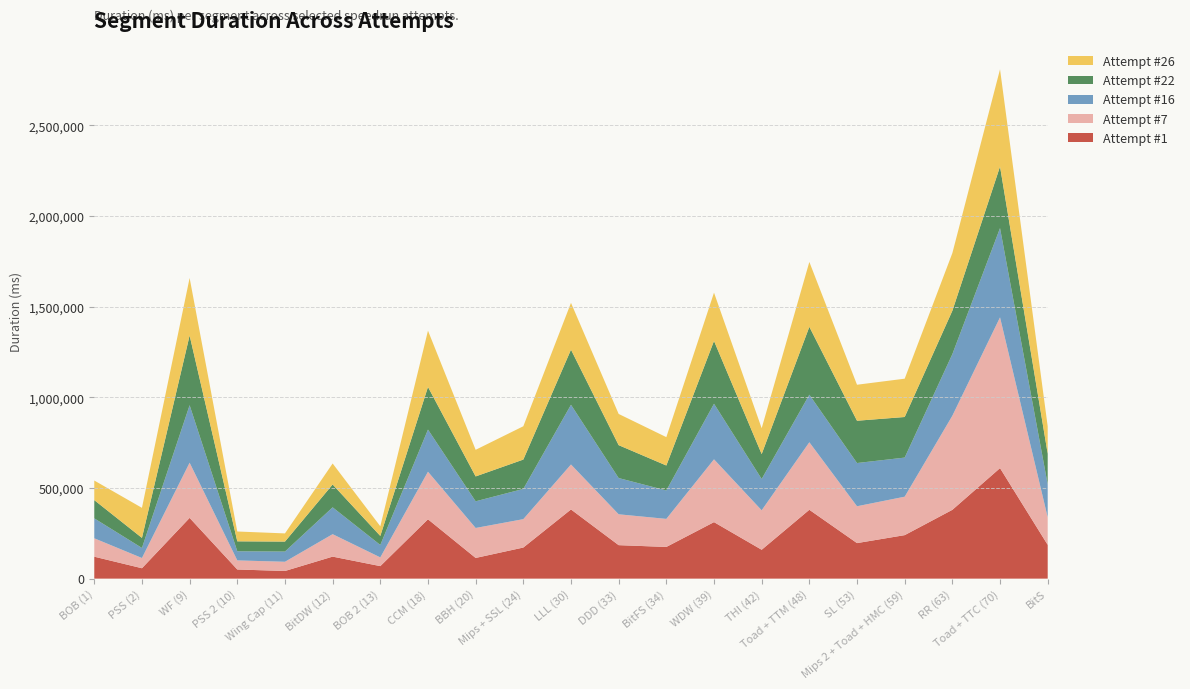

Reading left to right, what are all the values shown in this chart?

Attempt #1: 121030	57367	335040	50421	42169	121406	69042	327303	114103	171485	381521	184661	174754	311607	159247	379751	195959	239880	379479	609453	186271
Attempt #7: 101447	56440	304327	50156	50860	123760	48127	262368	165295	156607	247999	170177	154766	346391	217583	372363	203197	212046	518974	831483	152030
Attempt #16: 109956	55507	317136	50328	56311	148078	68585	232341	147096	166703	329335	199879	156792	306534	172767	262286	238402	215628	339686	492266	181677
Attempt #22: 100584	55360	384437	54844	55021	126055	49760	235096	137213	161845	303938	181452	137659	346439	137326	374311	233263	223823	239335	339441	169052
Attempt #26: 108038	165720	317254	54212	45070	115765	53323	310436	146807	183727	258119	172120	156406	266279	142607	357926	198519	211329	317790	536388	150885